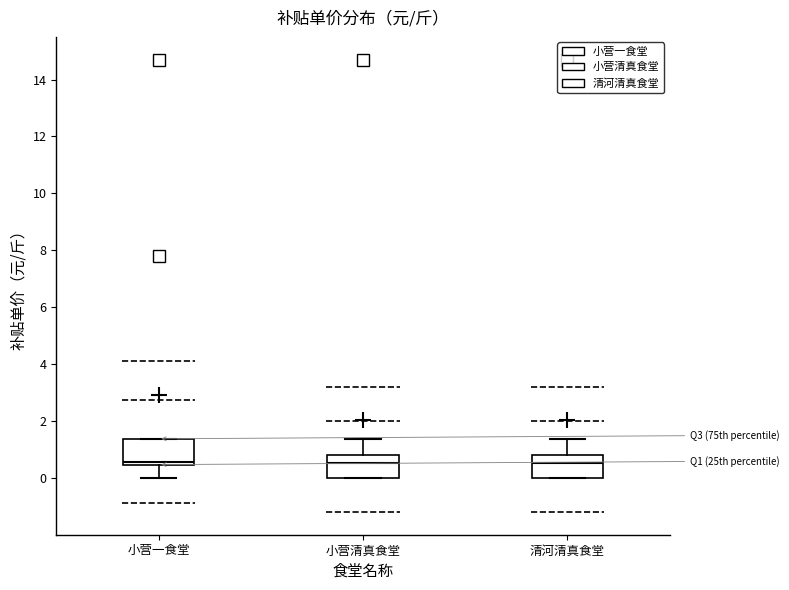

Reading left to right, read every box against the y-axis: the position of its median line, the range the box covers, and the ends of its whiskers. The values are not printed on the chart, so give them approximately, as read against the axis.

小营一食堂: median 0.6, box 0.4 to 1.4, whiskers 0.0 to 1.4
小营清真食堂: median 0.6, box 0.0 to 0.8, whiskers 0.0 to 1.4
清河清真食堂: median 0.6, box 0.0 to 0.8, whiskers 0.0 to 1.4